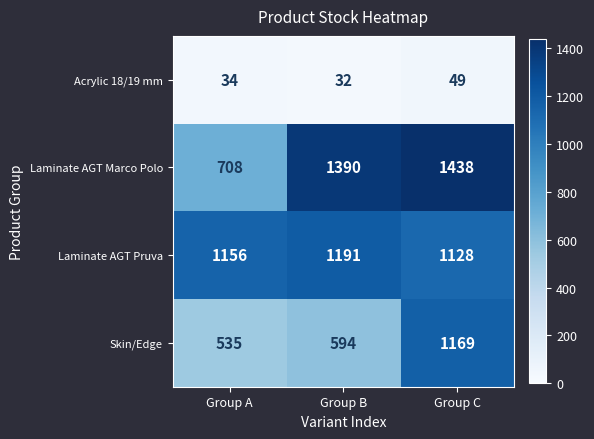

What is the average value of the Laminate AGT Pruva series?

1158